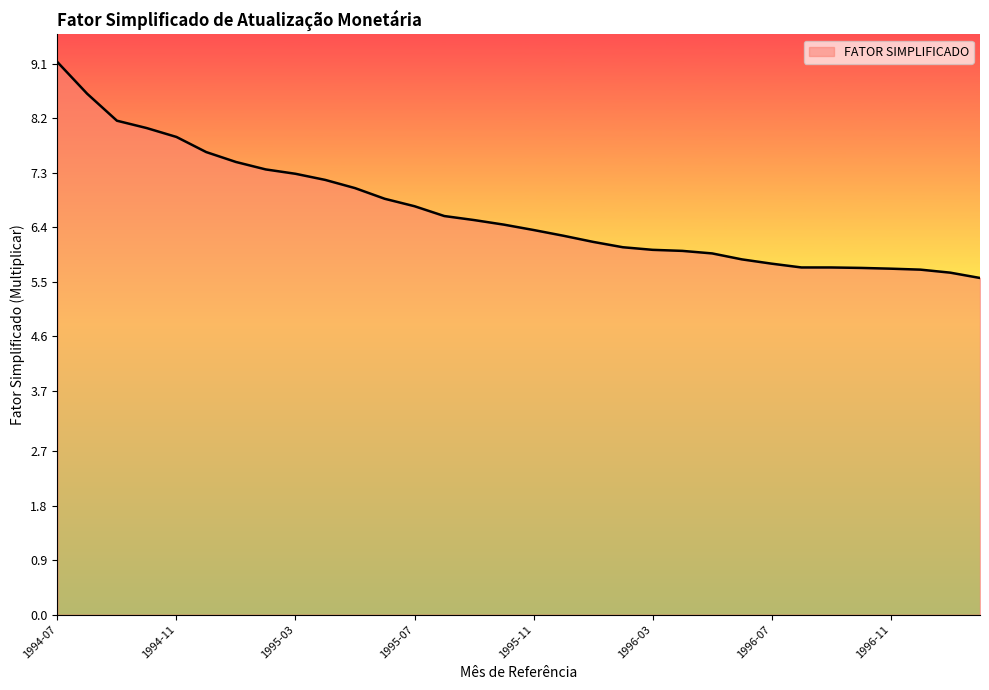

Reading left to right, extract all data points from this chart.

9.1	8.6	8.2	8.0	7.9	7.6	7.5	7.4	7.3	7.2	7.0	6.9	6.7	6.6	6.5	6.4	6.4	6.3	6.2	6.1	6.0	6.0	6.0	5.9	5.8	5.7	5.7	5.7	5.7	5.7	5.6	5.6